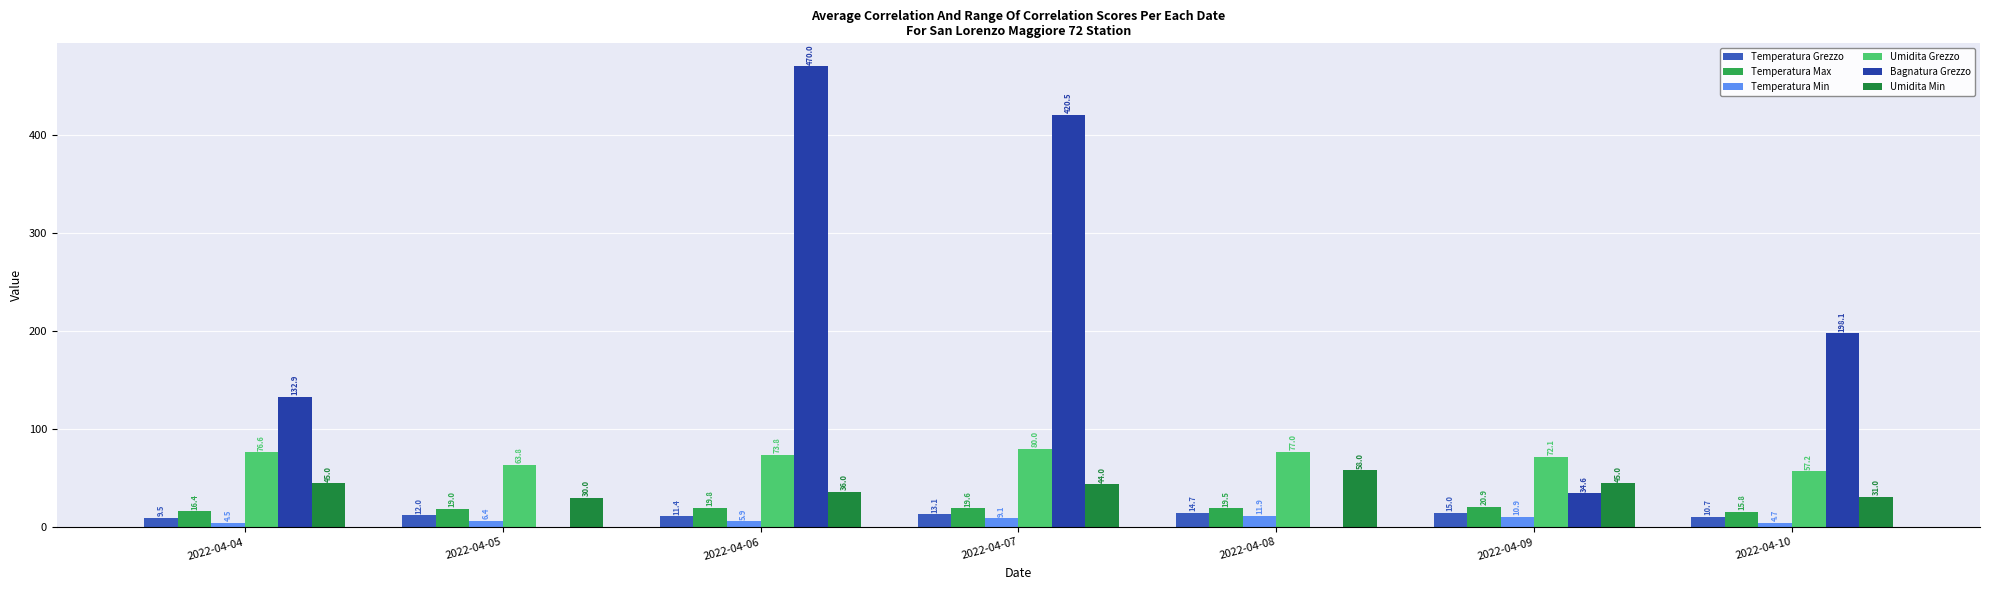

At which label is Temperatura Max closest to 18?

2022-04-05